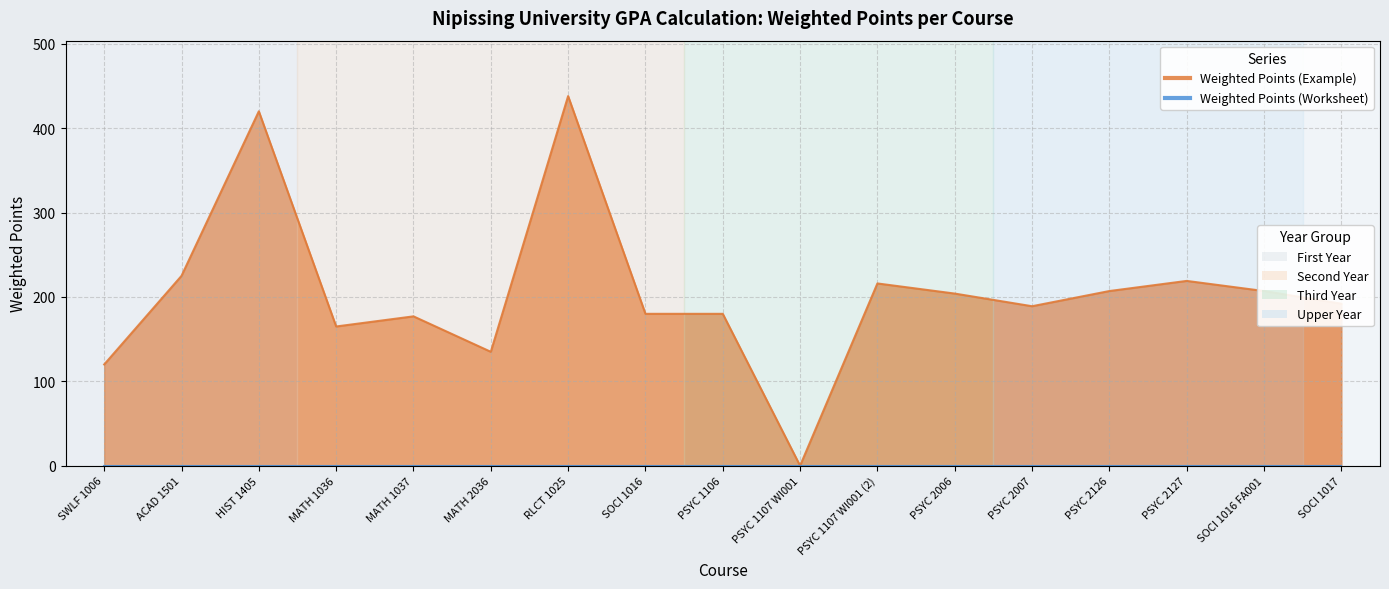

How many distinct data groups are displayed?

1